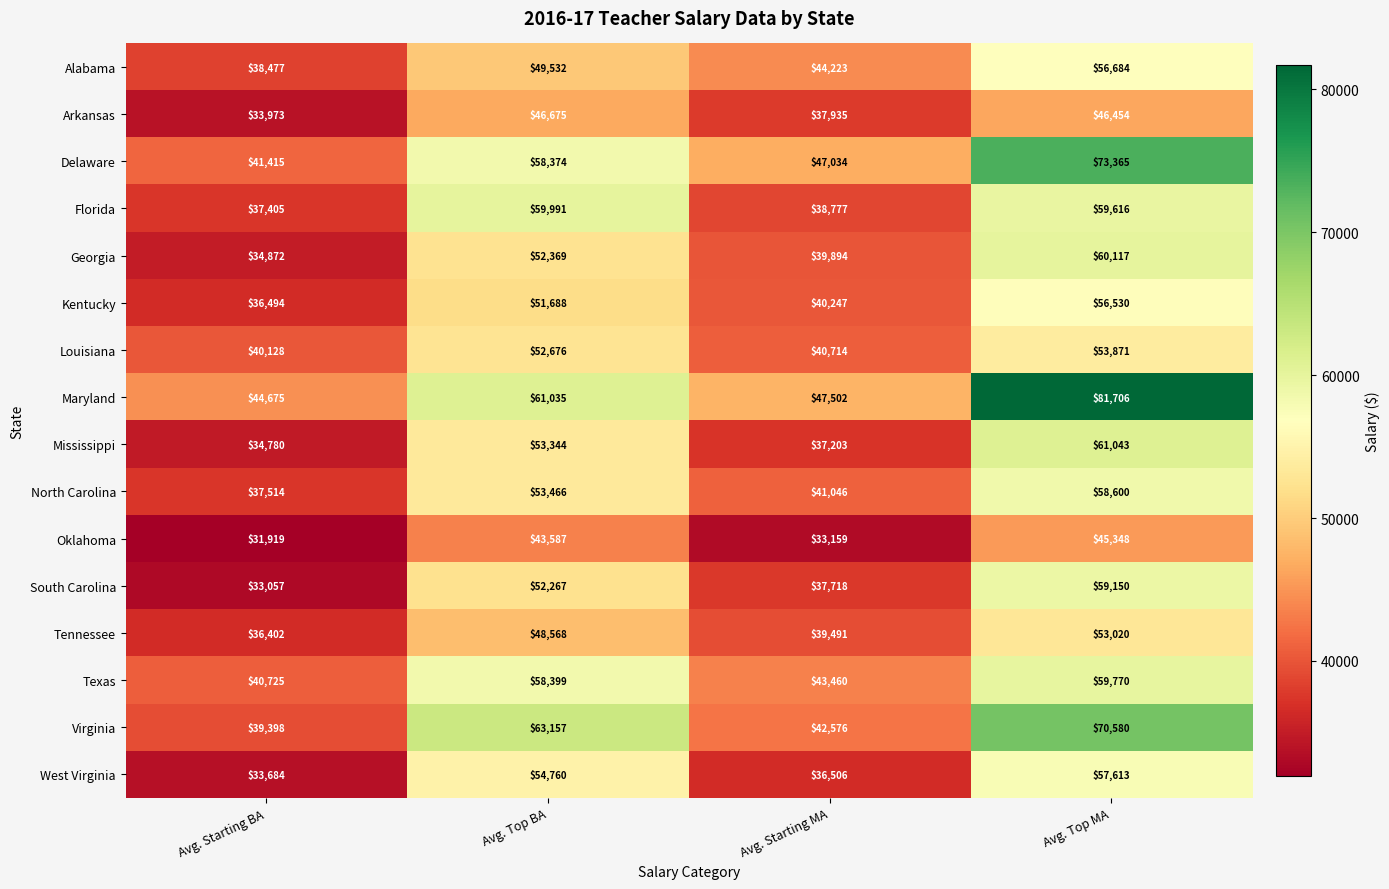

What is the sum of all Tennessee values?

177481